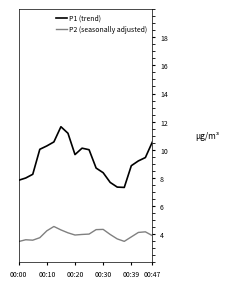

Which series has the largest range (max minus min)?

P1 (trend)